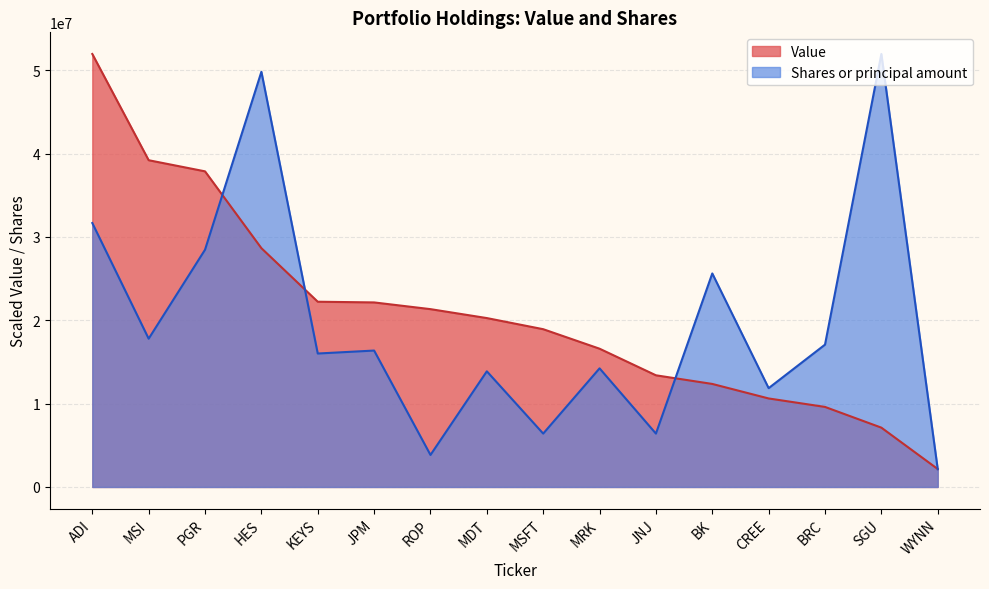

How many data points does each series have?

16